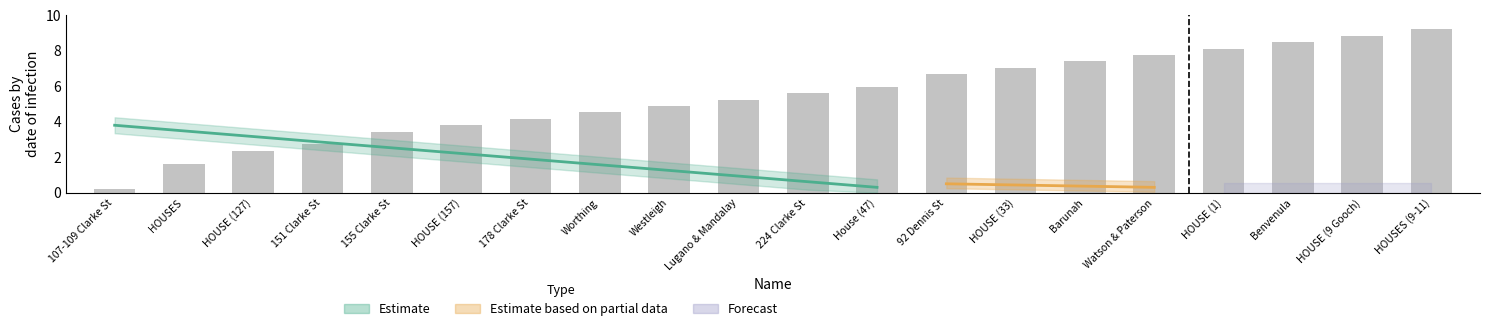

Reading left to right, extract all data points from this chart.

0.2	1.6	2.4	2.7	3.4	3.8	4.2	4.5	4.9	5.2	5.6	6.0	6.7	7.0	7.4	7.8	8.1	8.5	8.8	9.2